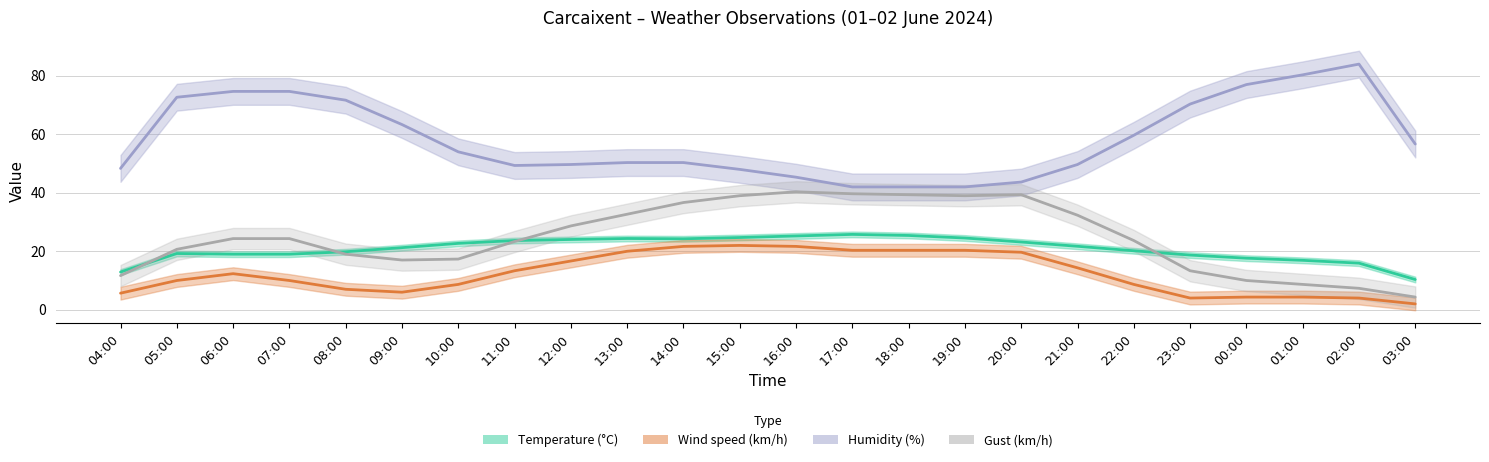

The Gust (km/h) series shows 62.4 at 17:00. True or false?

False